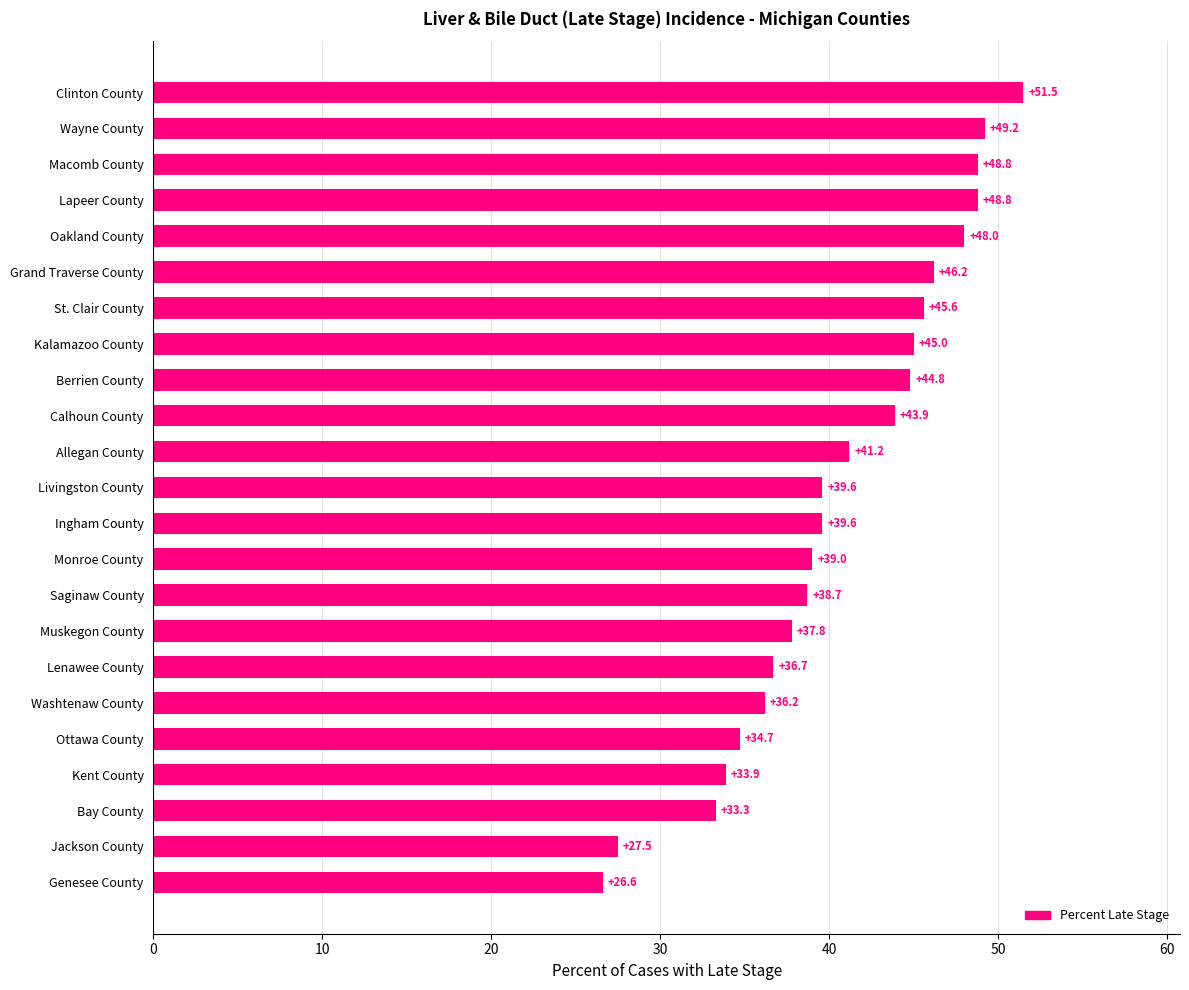

Does the chart contain any negative values?

No